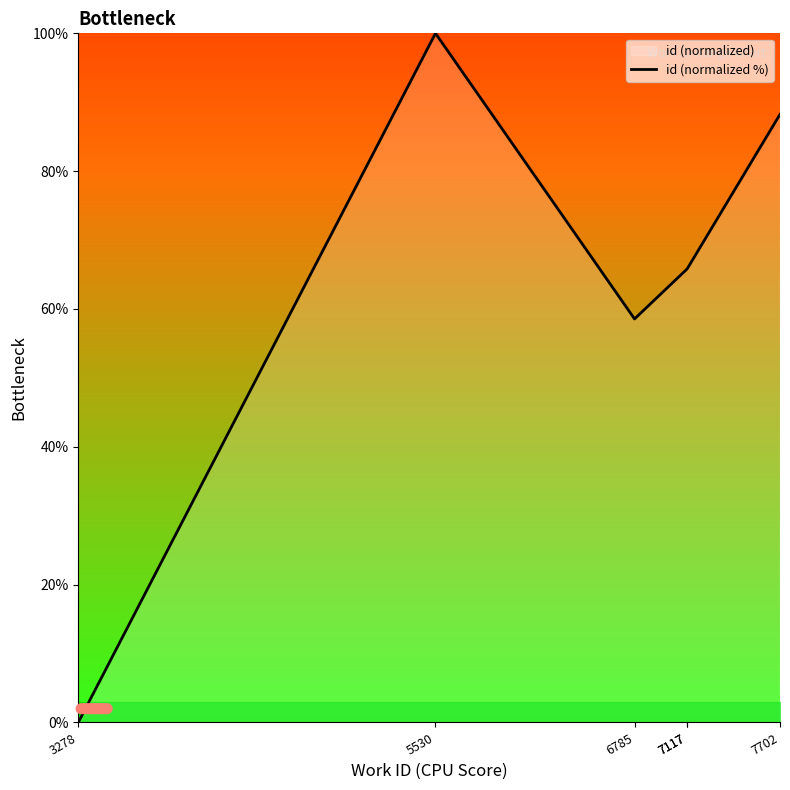

What is the value of the 3rd point from the left?

58.6